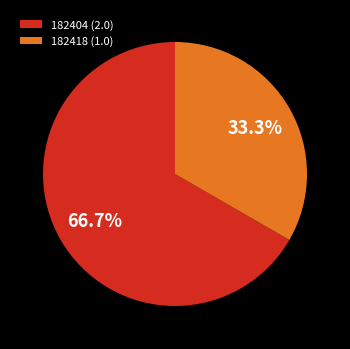

Which has a higher value, 182404 or 182418?

182404